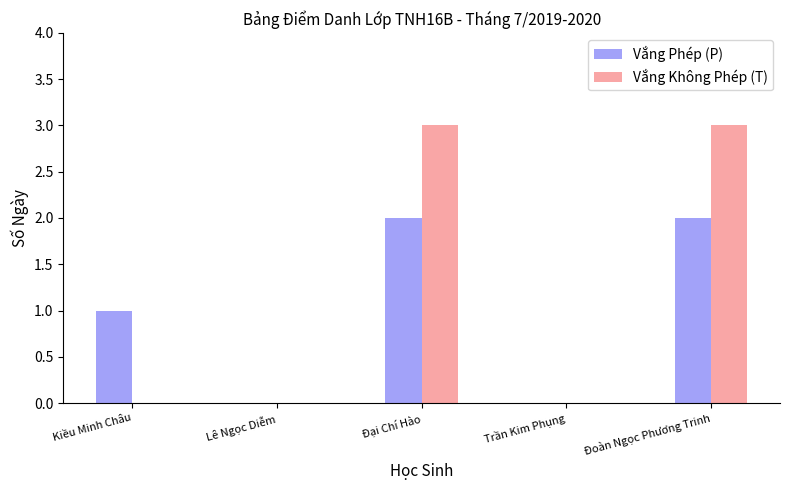

What is the sum of the Vắng Không Phép (T) values at Đoàn Ngọc Phương Trinh and Trần Kim Phụng?

3